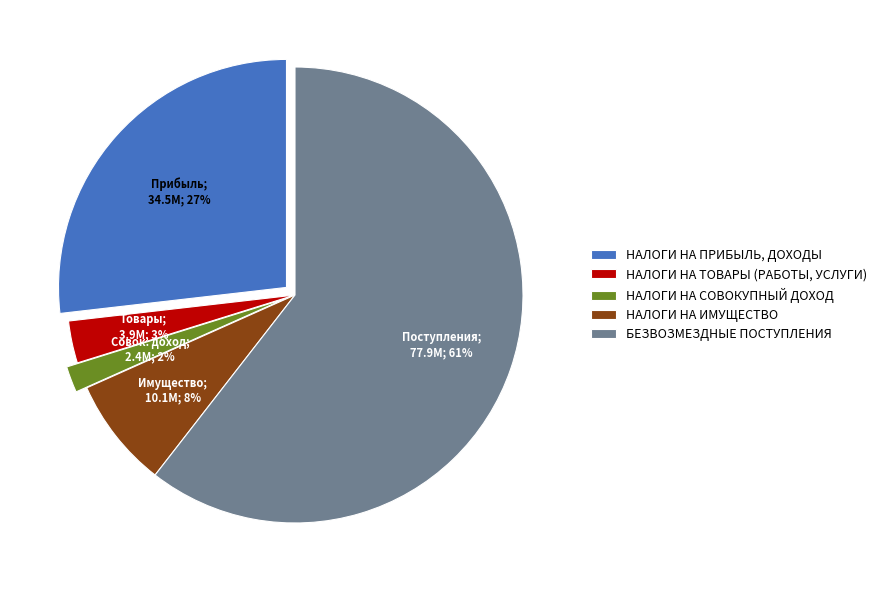

Rank the categories by value from lowest to highest.

НАЛОГИ НА СОВОКУПНЫЙ ДОХОД, НАЛОГИ НА ТОВАРЫ (РАБОТЫ, УСЛУГИ), НАЛОГИ НА ИМУЩЕСТВО, НАЛОГИ НА ПРИБЫЛЬ, ДОХОДЫ, БЕЗВОЗМЕЗДНЫЕ ПОСТУПЛЕНИЯ